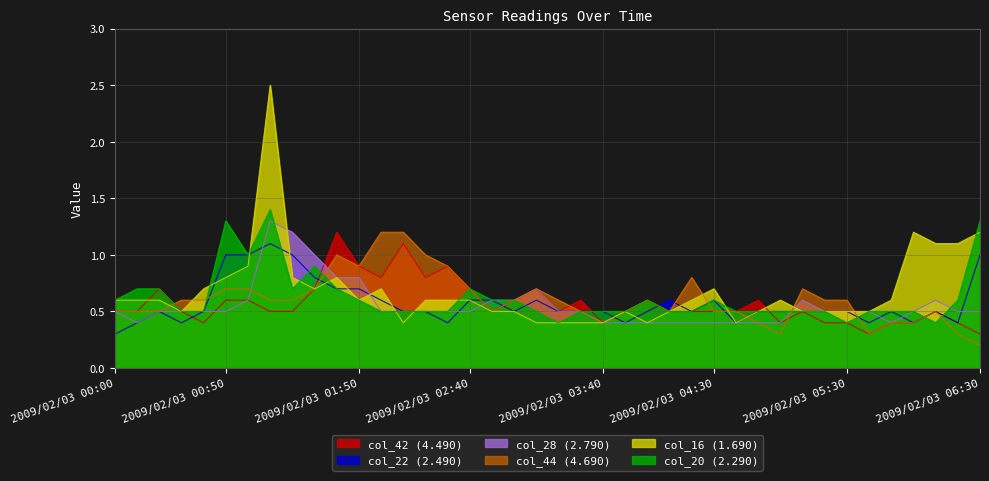

How many distinct data groups are displayed?

6